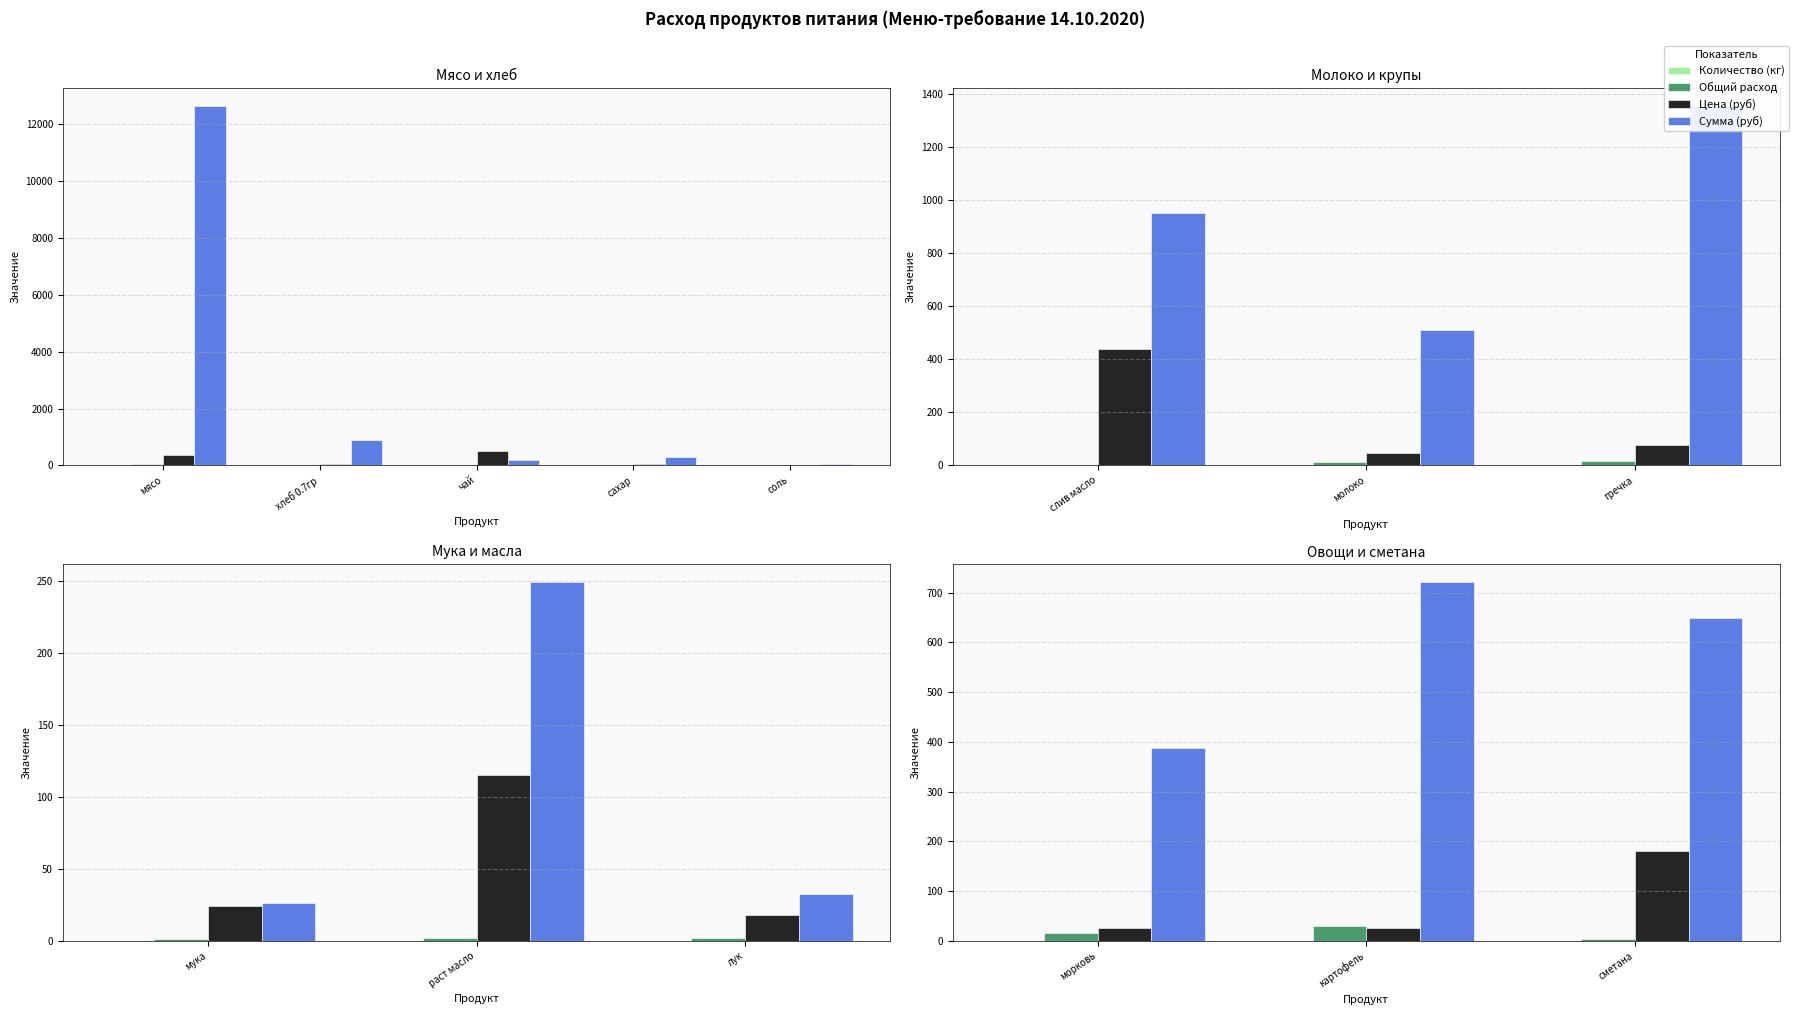

Which category has the highest value in the Количество (кг) series?

картофель